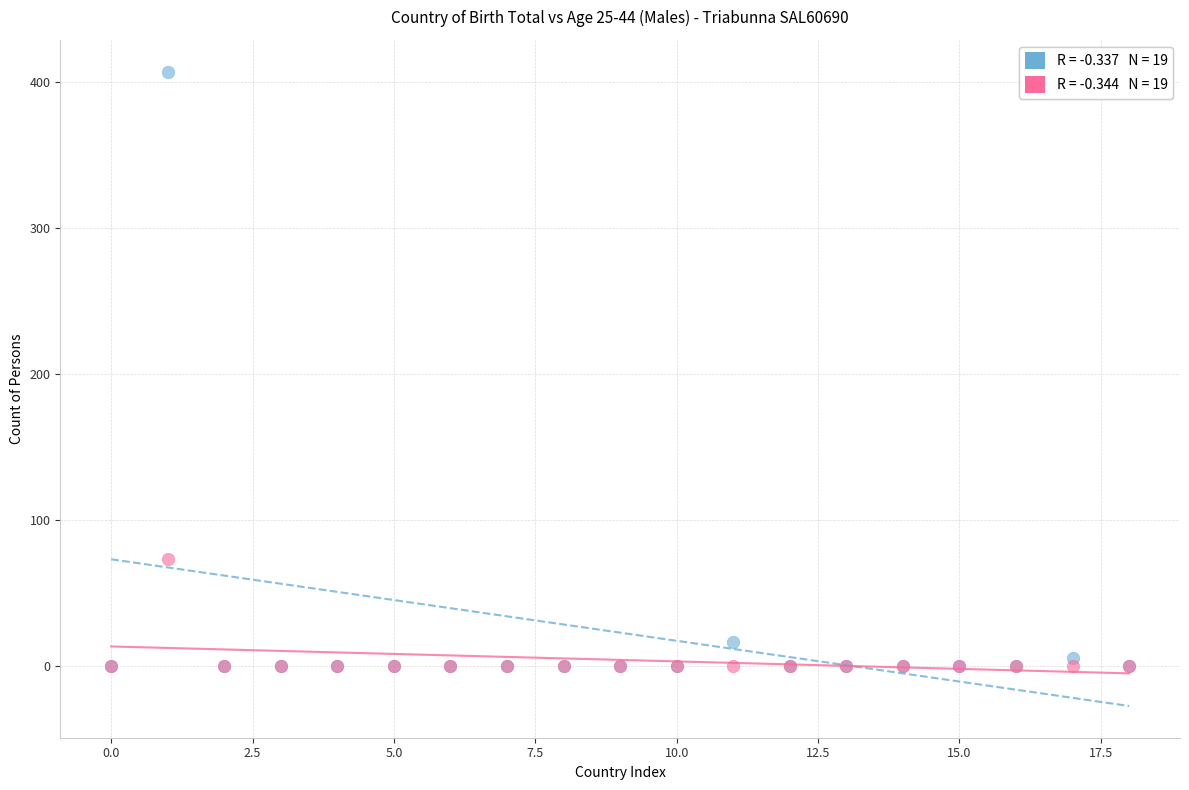

Across all series, what Y value is closest to 203?

73